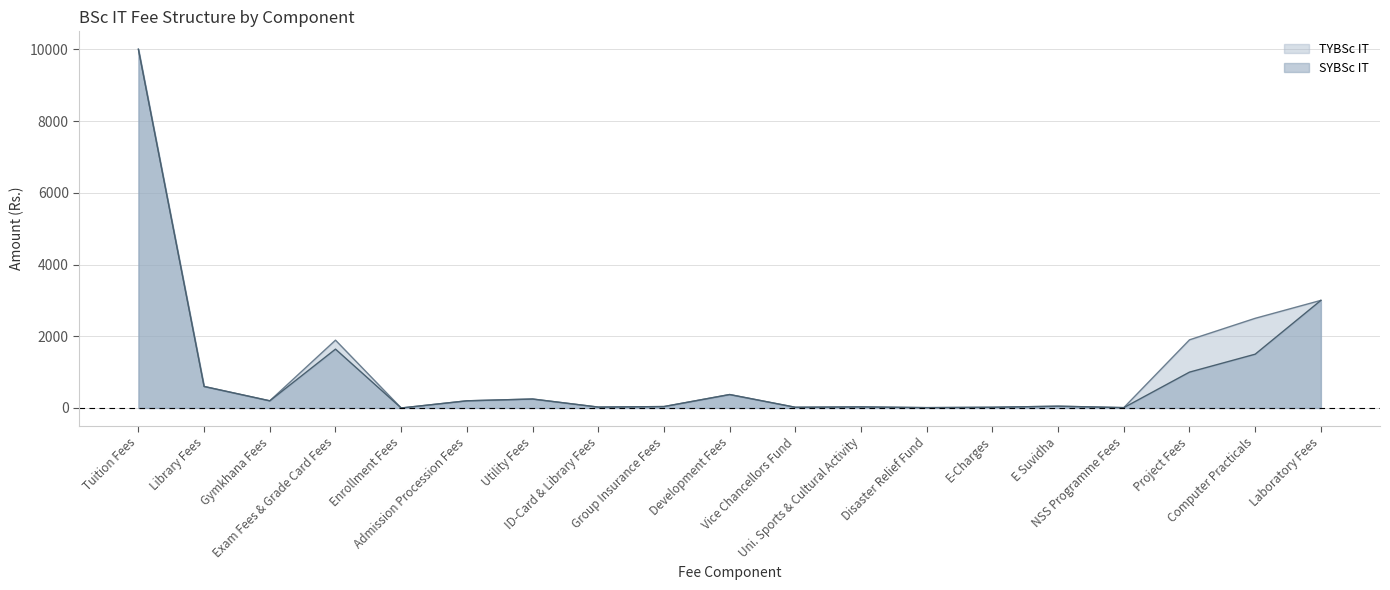

Reading left to right, what are all the values shown in this chart?

SYBSc IT: Tuition Fees=10000	Library Fees=600	Gymkhana Fees=200	Exam Fees & Grade Card Fees=1641	Enrollment Fees=0	Admission Procession Fees=200	Utility Fees=250	ID-Card & Library Fees=25	Group Insurance Fees=40	Development Fees=375	Vice Chancellors Fund=20	Uni. Sports & Cultural Activity=30	Disaster Relief Fund=10	E-Charges=20	E Suvidha=50	NSS Programme Fees=10	Project Fees=1000	Computer Practicals=1500	Laboratory Fees=3000
TYBSc IT: Tuition Fees=10000	Library Fees=600	Gymkhana Fees=200	Exam Fees & Grade Card Fees=1891	Enrollment Fees=0	Admission Procession Fees=200	Utility Fees=250	ID-Card & Library Fees=25	Group Insurance Fees=40	Development Fees=375	Vice Chancellors Fund=20	Uni. Sports & Cultural Activity=30	Disaster Relief Fund=10	E-Charges=20	E Suvidha=50	NSS Programme Fees=10	Project Fees=1900	Computer Practicals=2500	Laboratory Fees=3000